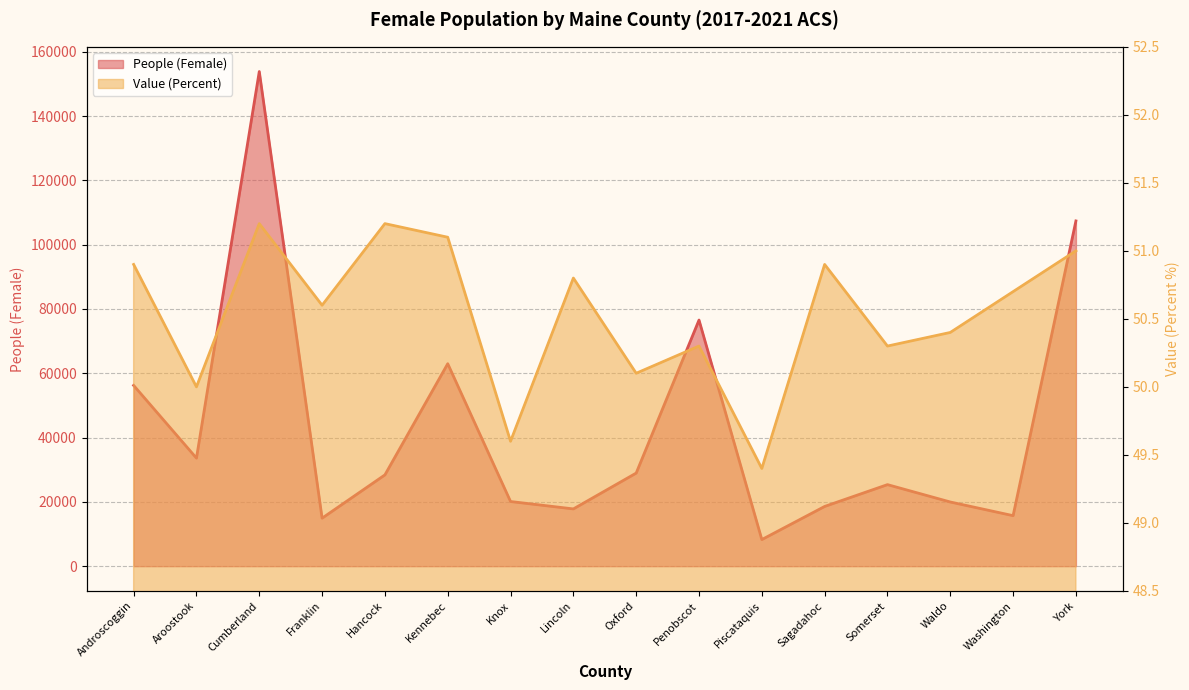

What is the total value across all series at Piscataquis?

8329.4